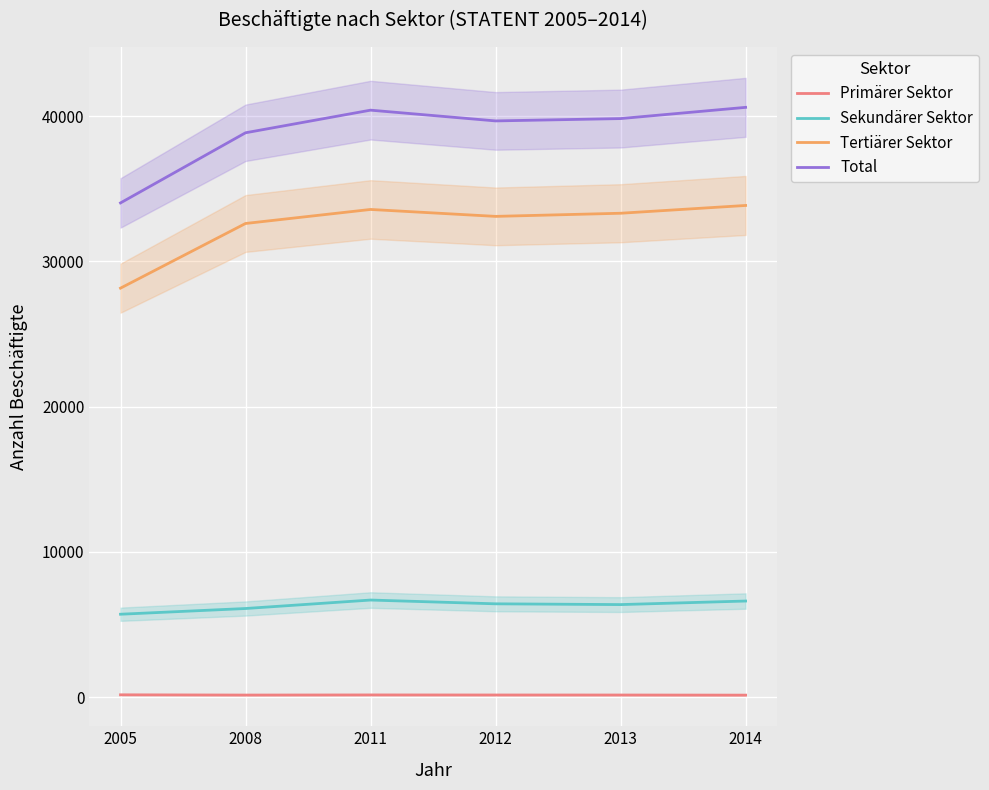

Which label corresponds to the largest value in the chart?

2014